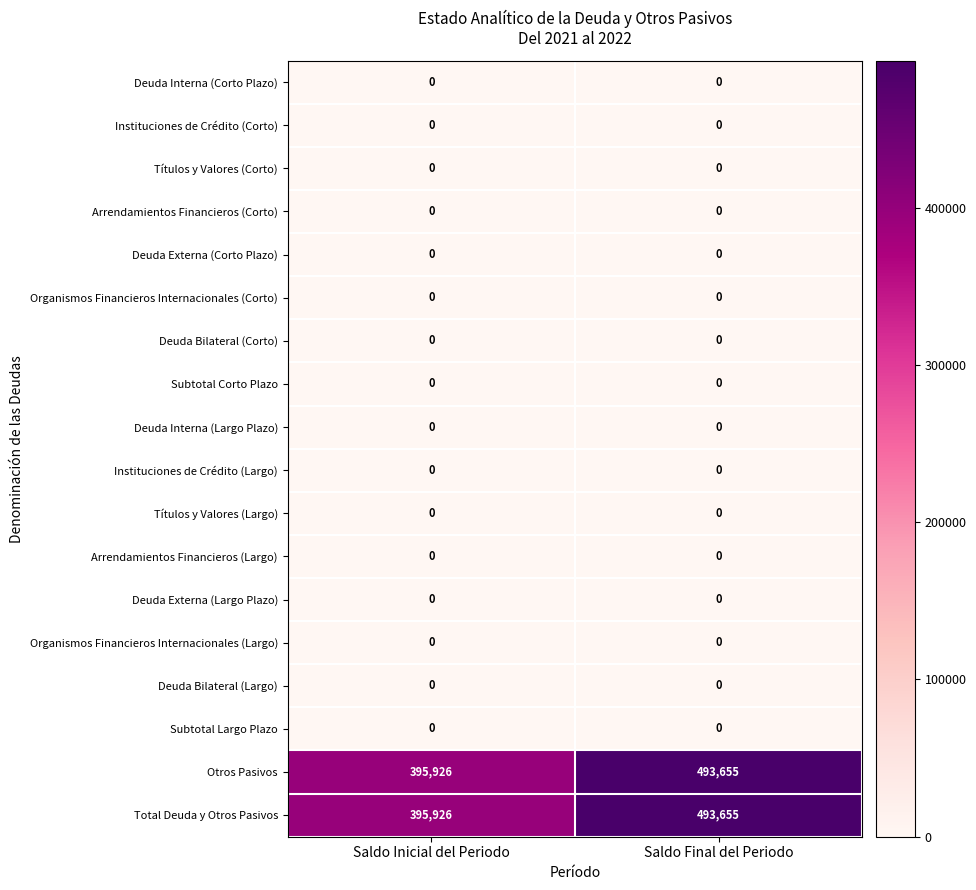

What is the greatest value displayed?

493655